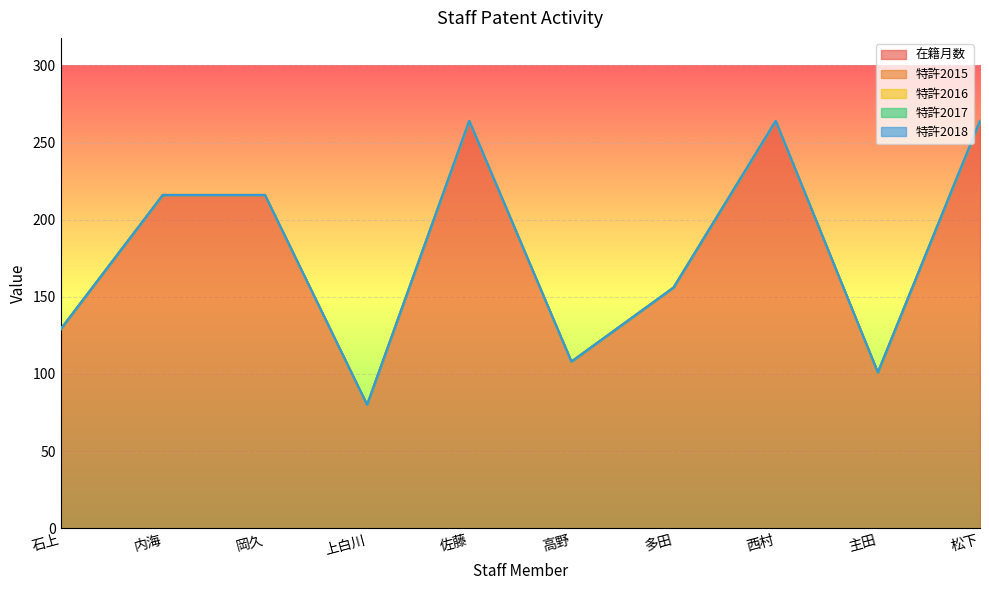

Which series has the widest spread of values?

在籍月数